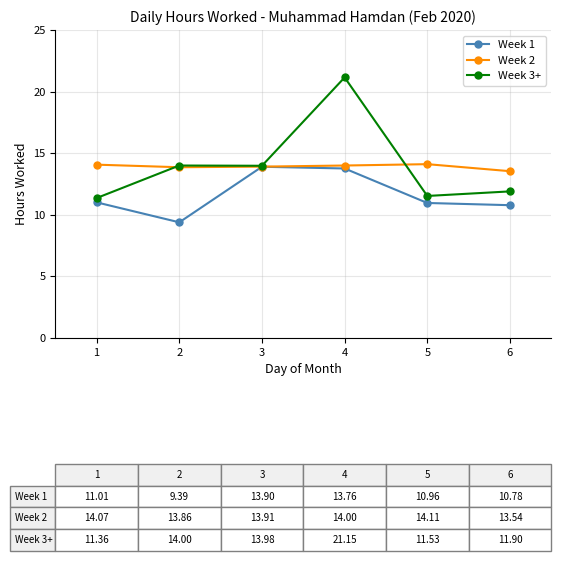

What value does the Week 2 series have at 1?

14.1